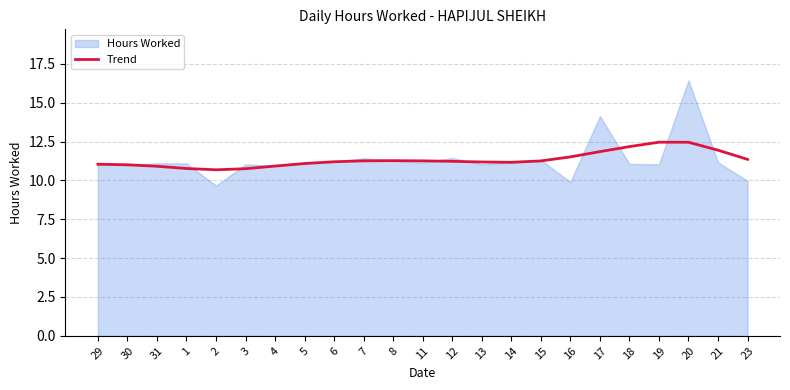

What position from the right is 12?

11